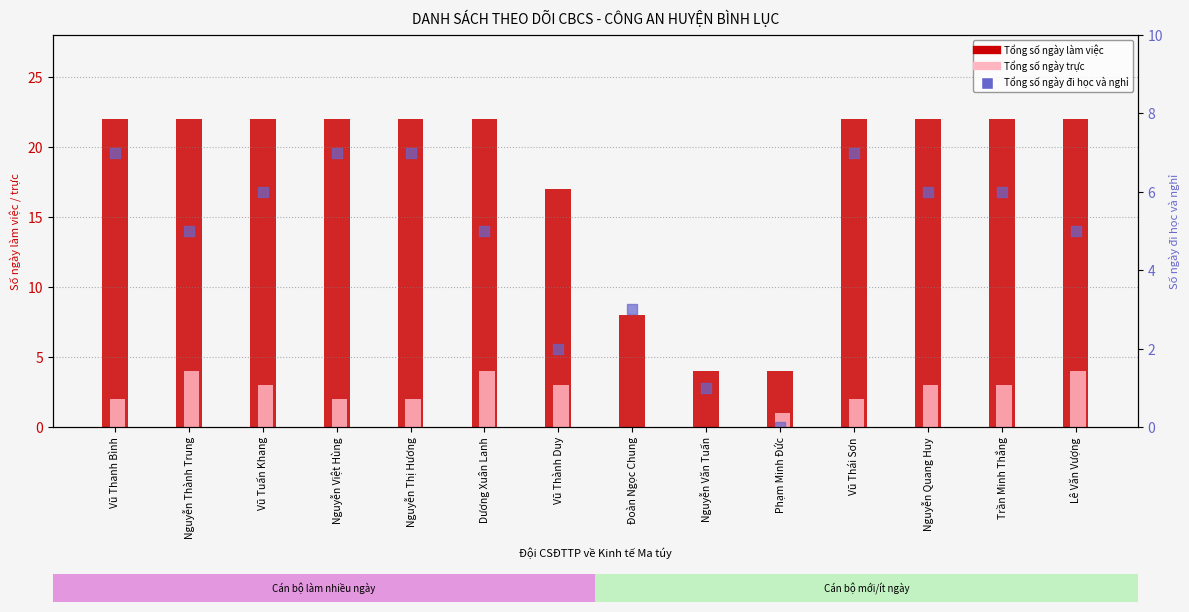

Which series contains the highest Y value?

Tổng số ngày làm việc